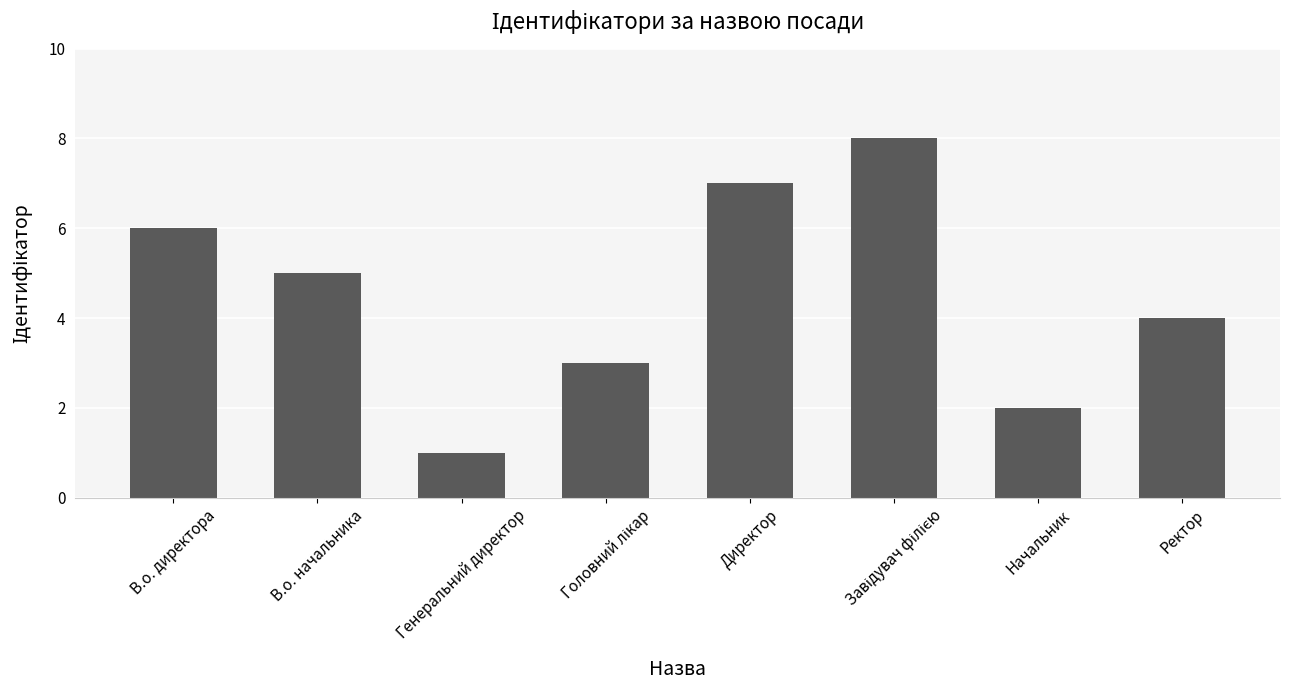

Where does the data first go above 5?

В.о. директора